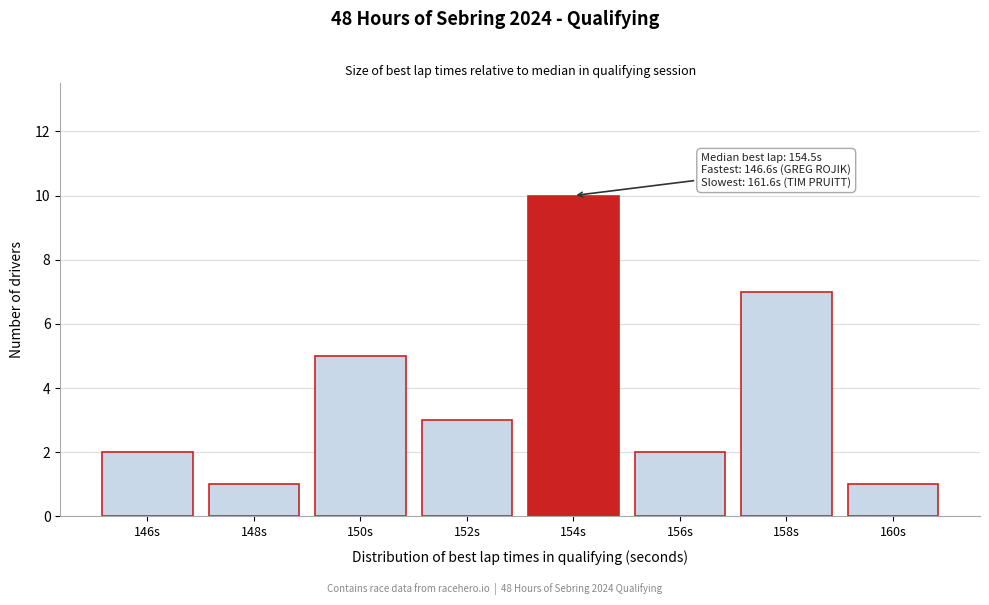

Reading left to right, list all the values displayed in this chart.

146s=2	148s=1	150s=5	152s=3	154s=10	156s=2	158s=7	160s=1